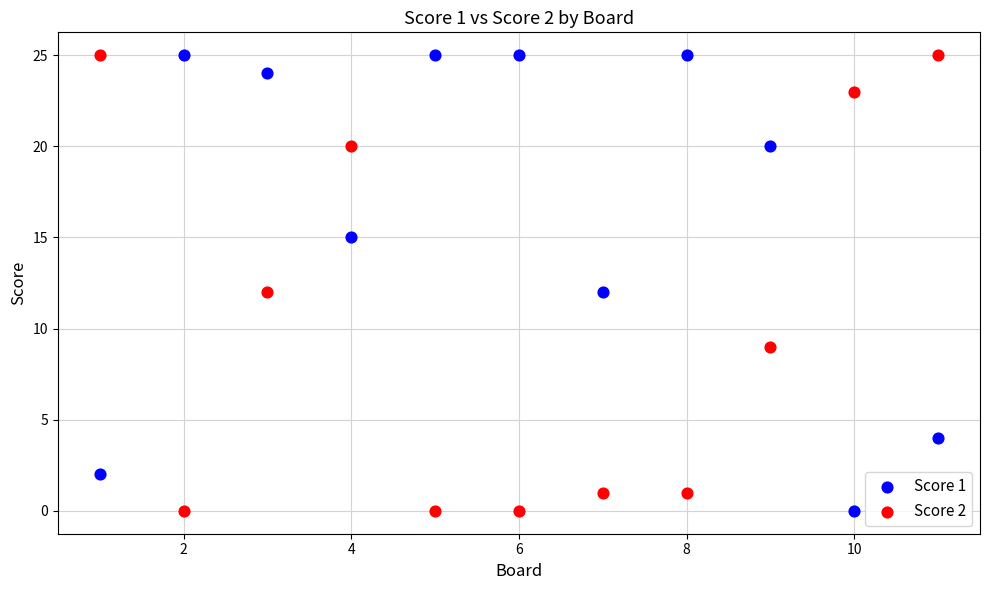

Across all data points, what is the range of Y values (max minus min)?

25